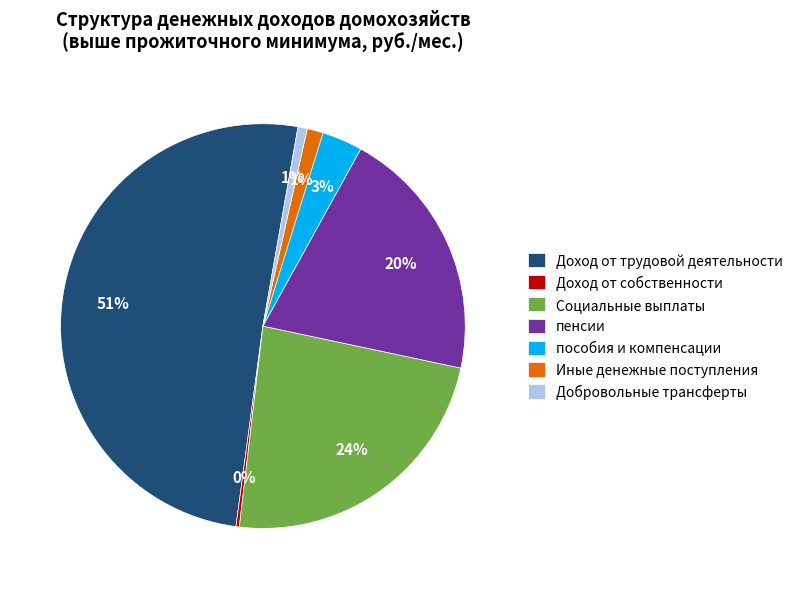

To the nearest percent, what is the combined percentage of Социальные выплаты and пенсии?

44%